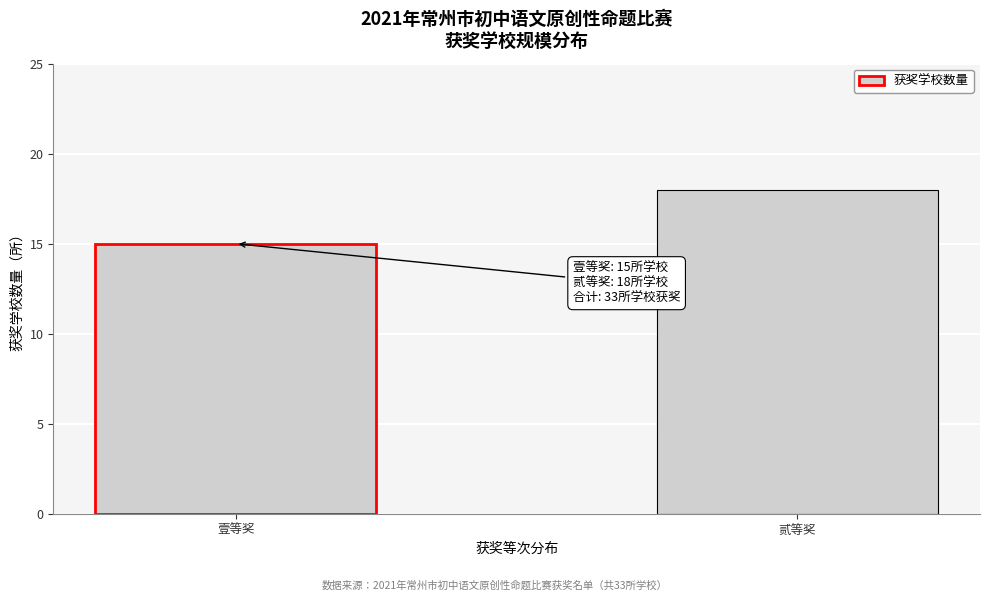

Reading right to left, extract all data points from this chart.

贰等奖=18	壹等奖=15